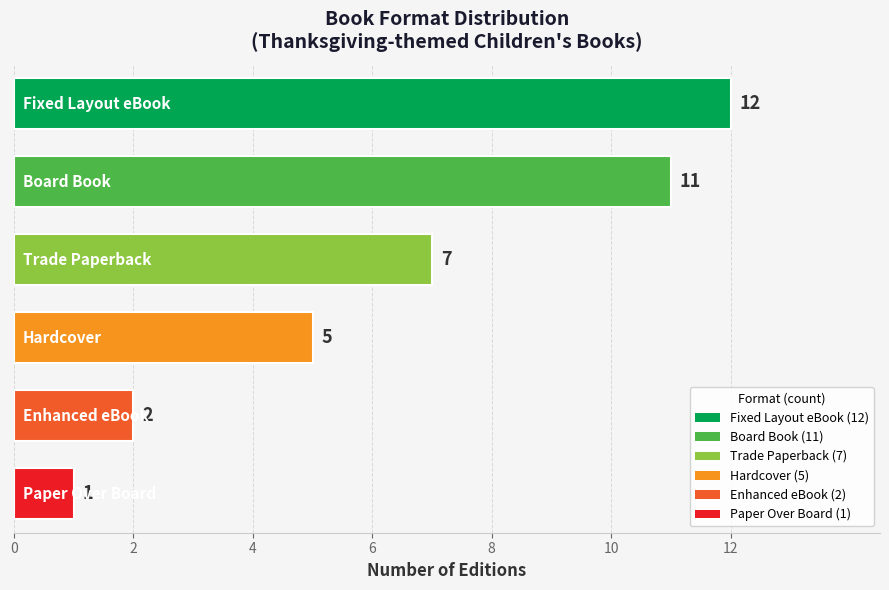

Reading bottom to top, transcribe all the data shown in this chart.

1	2	5	7	11	12